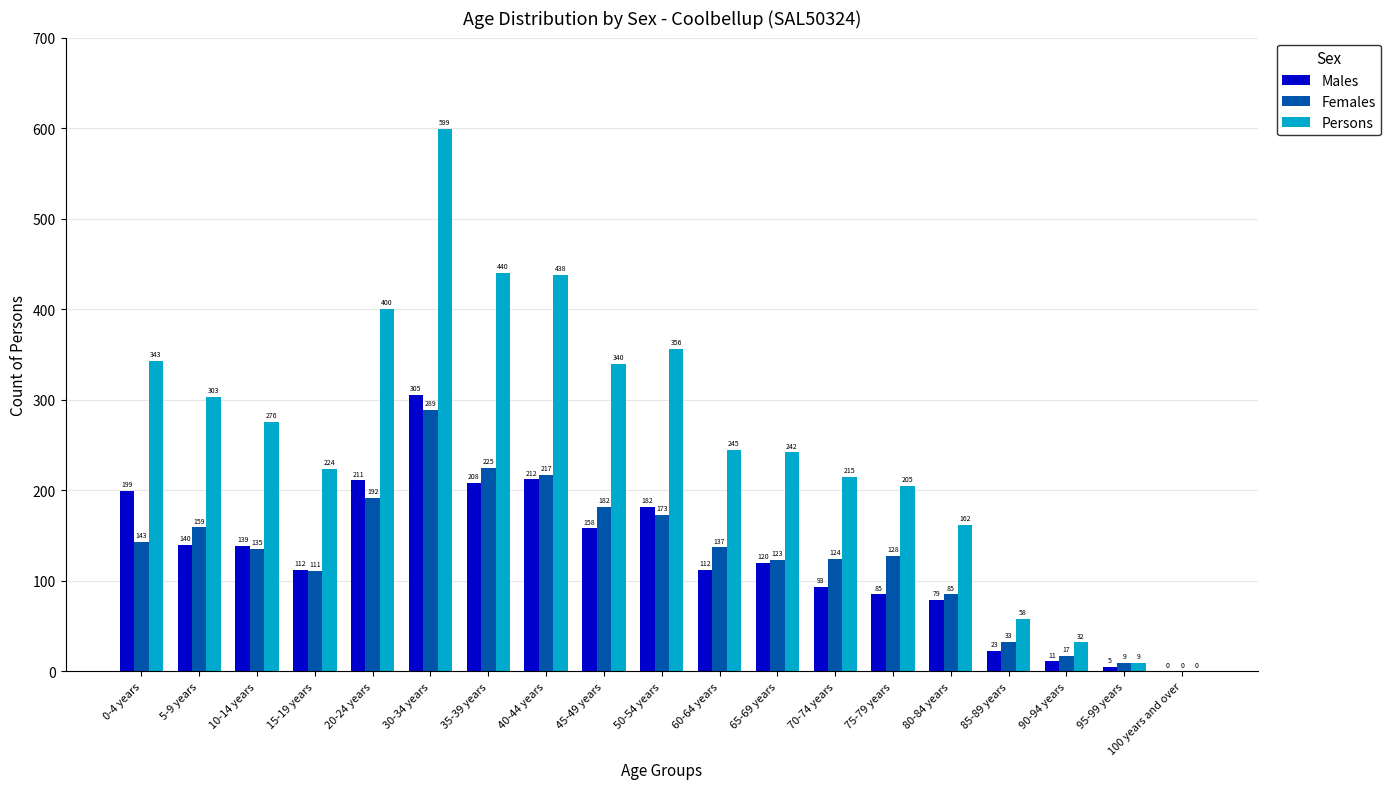

Is the value of Males at 30-34 years greater than the value of Persons at 30-34 years?

No